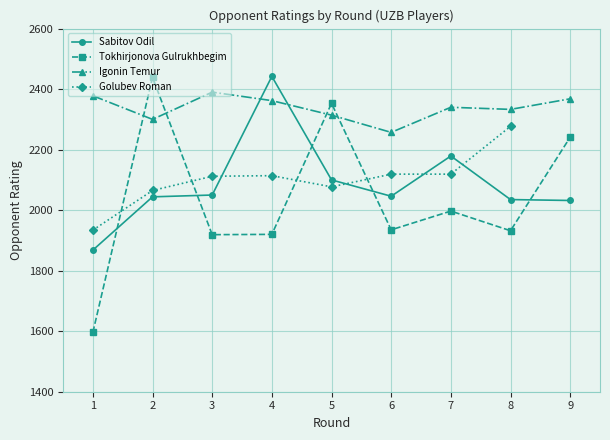

Which has a higher value, 6 or 1?

6